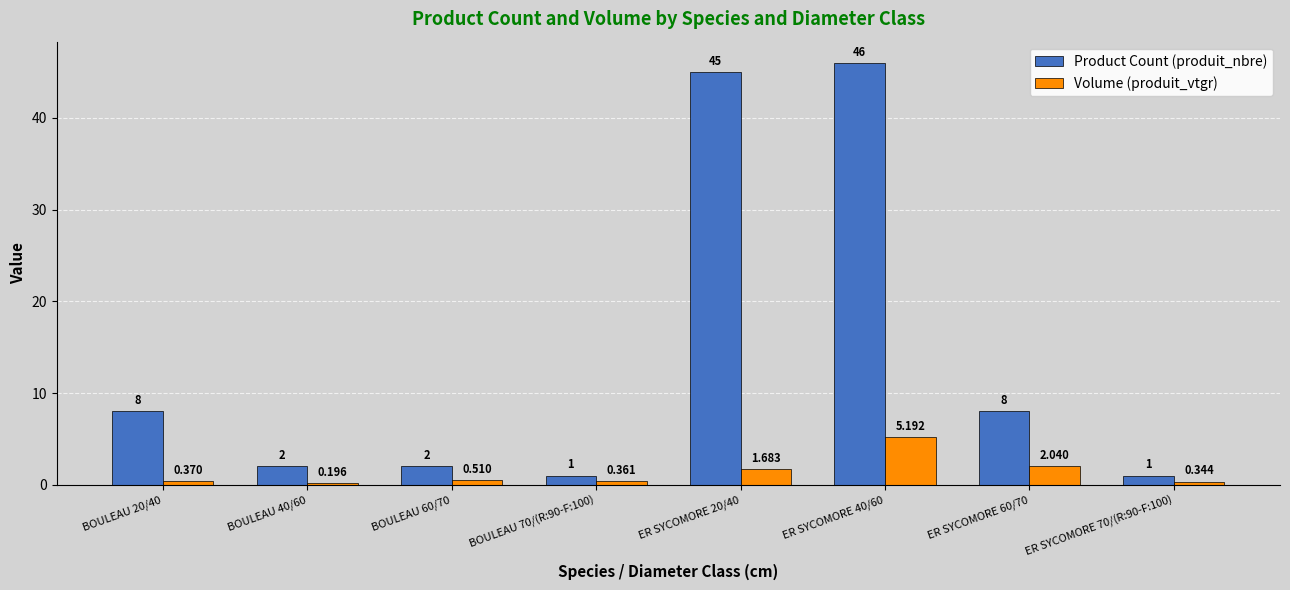

What is the approximate value of Product Count (produit_nbre) at BOULEAU 20/40?

8.0